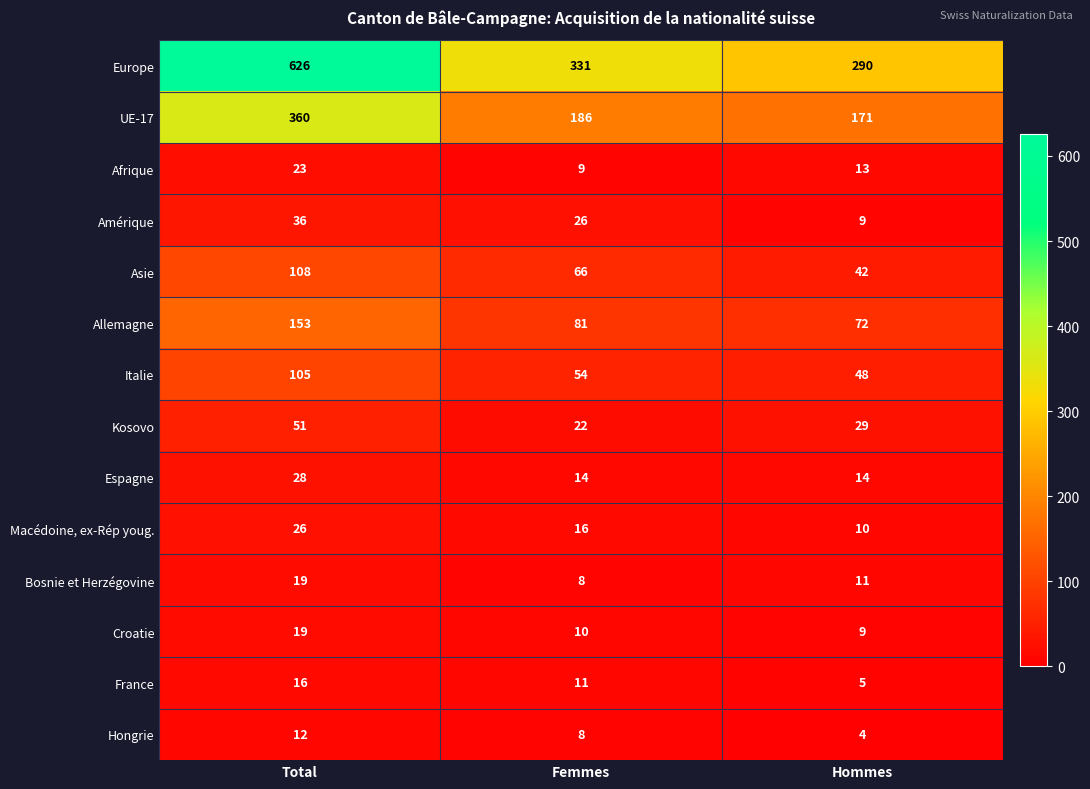

At which category does the chart reach its peak across all series?

Total